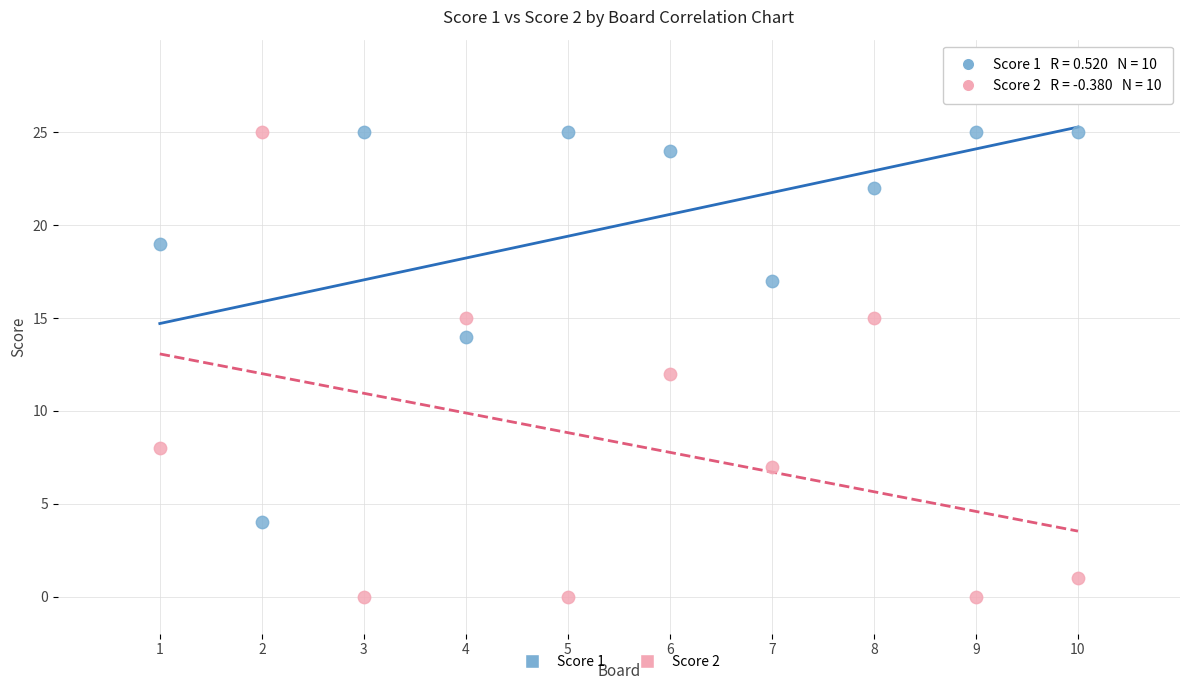

Which series contains the lowest Y value?

Score 2